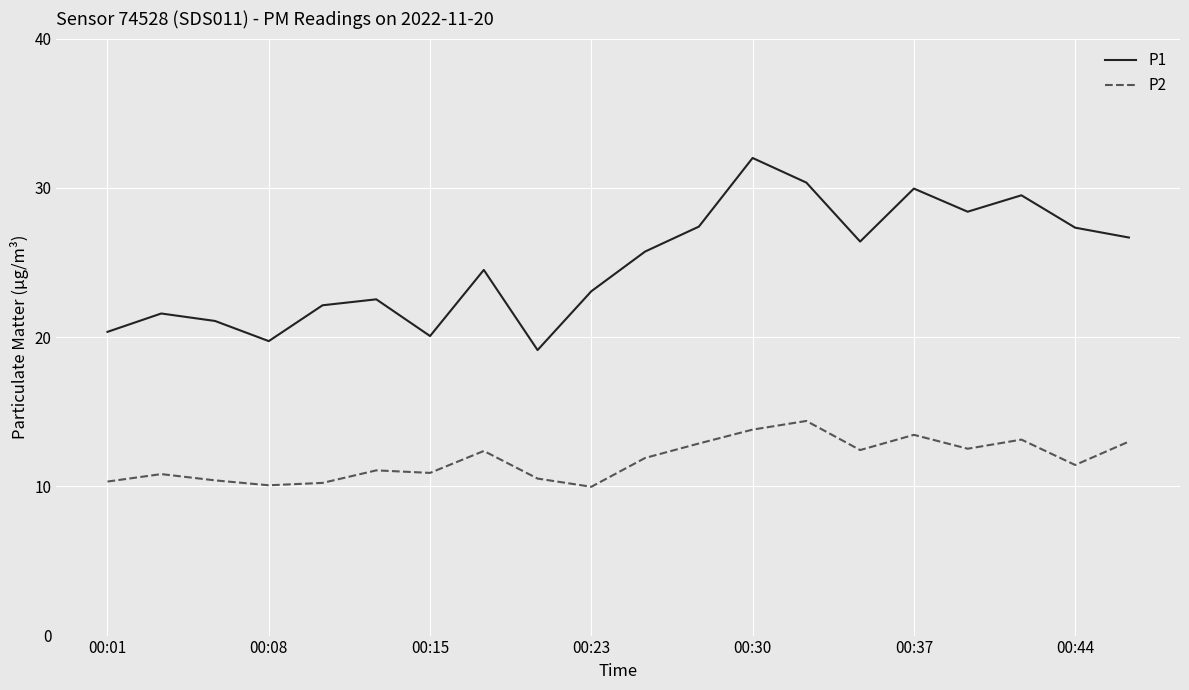

True or false: P2 and P1 intersect in this chart.

False